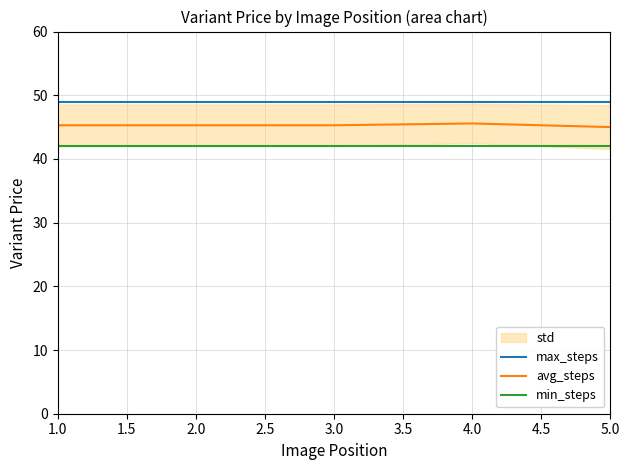

What is the highest value of the avg_steps series?

45.6